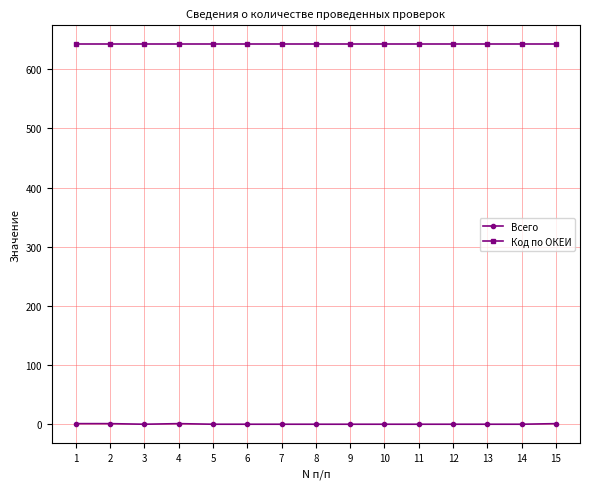

How many categories are shown in the chart?

15